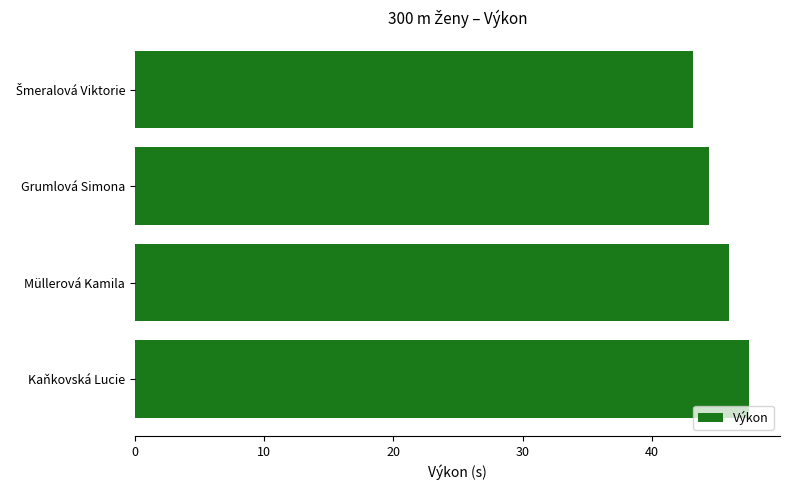

The value at Grumlová Simona is 44.4. True or false?

True